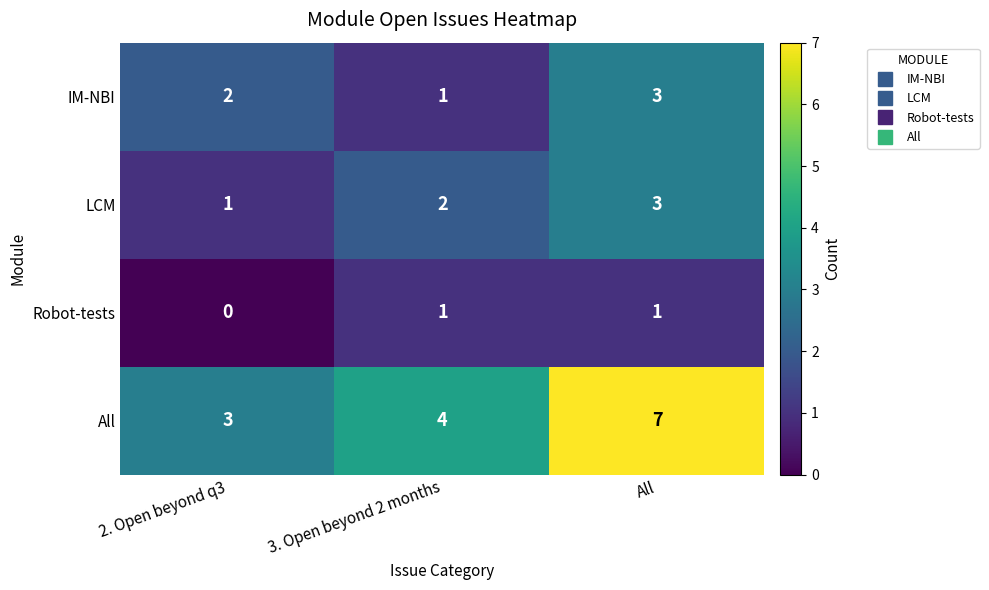

Which series has the largest range (max minus min)?

All